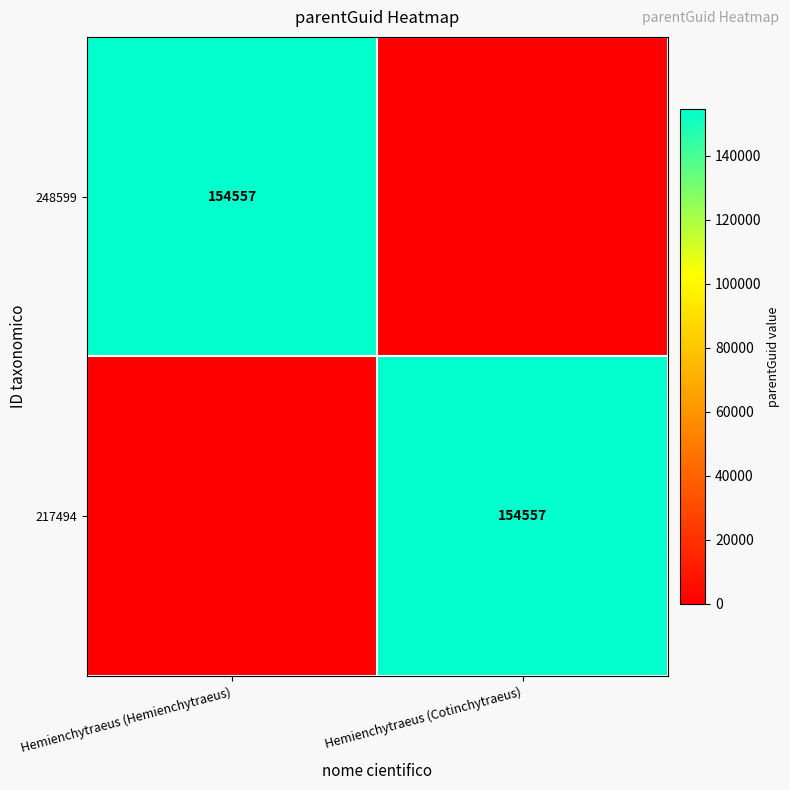

The value of 217494 at Hemienchytraeus (Cotinchytraeus) is 154557. True or false?

True